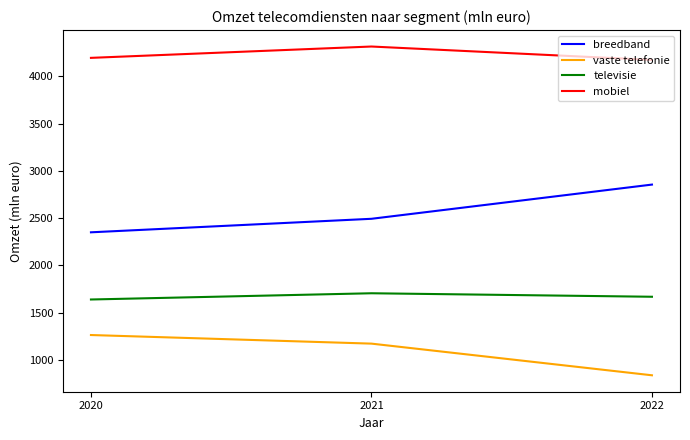

Which label corresponds to the smallest value in the chart?

2022